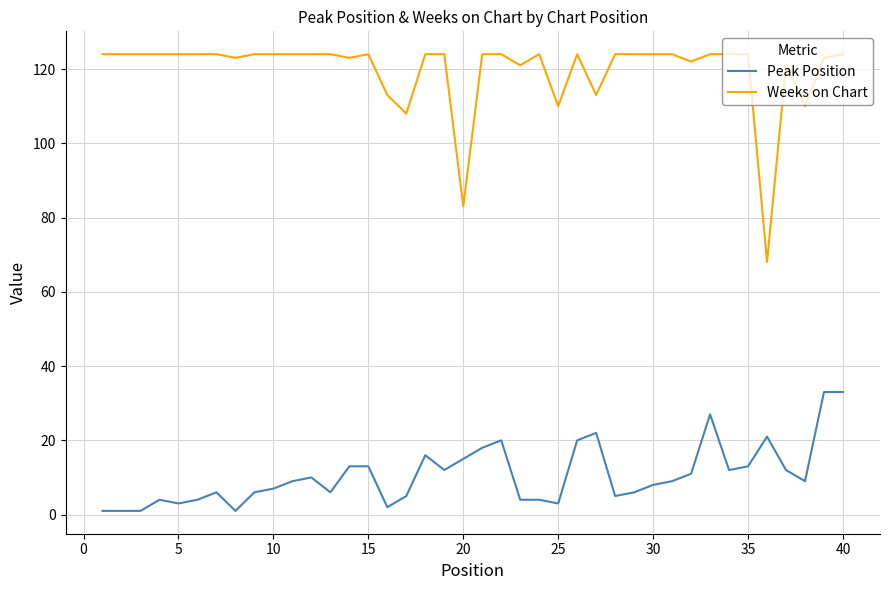

How many lines are shown in the chart?

2